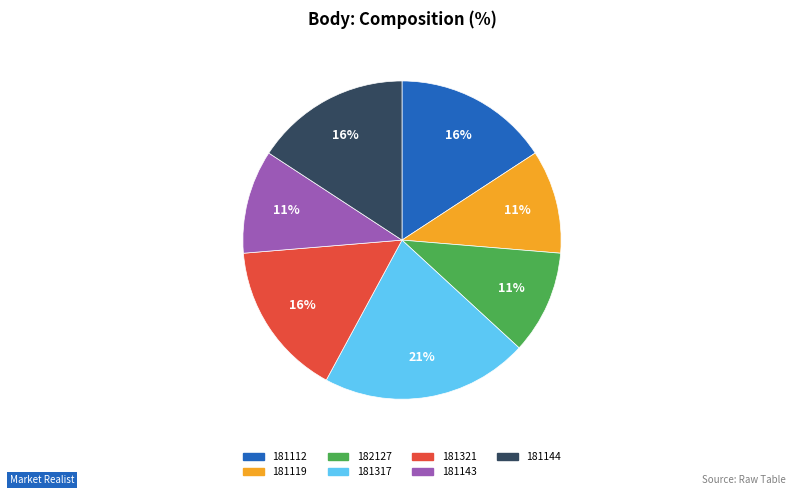

How many slices are in this pie chart?

7